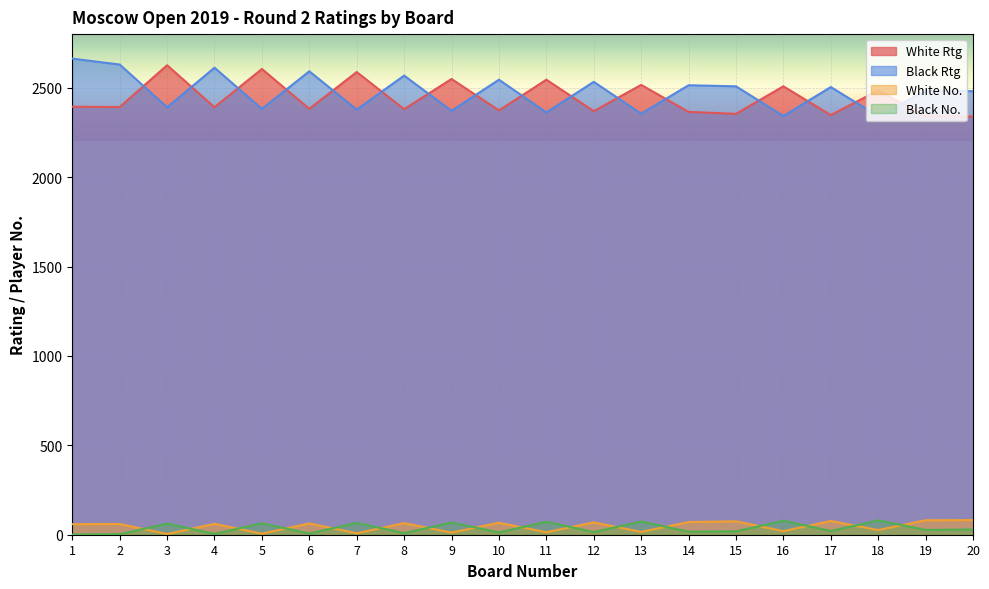

Does the chart display data point markers on the line(s)?

No